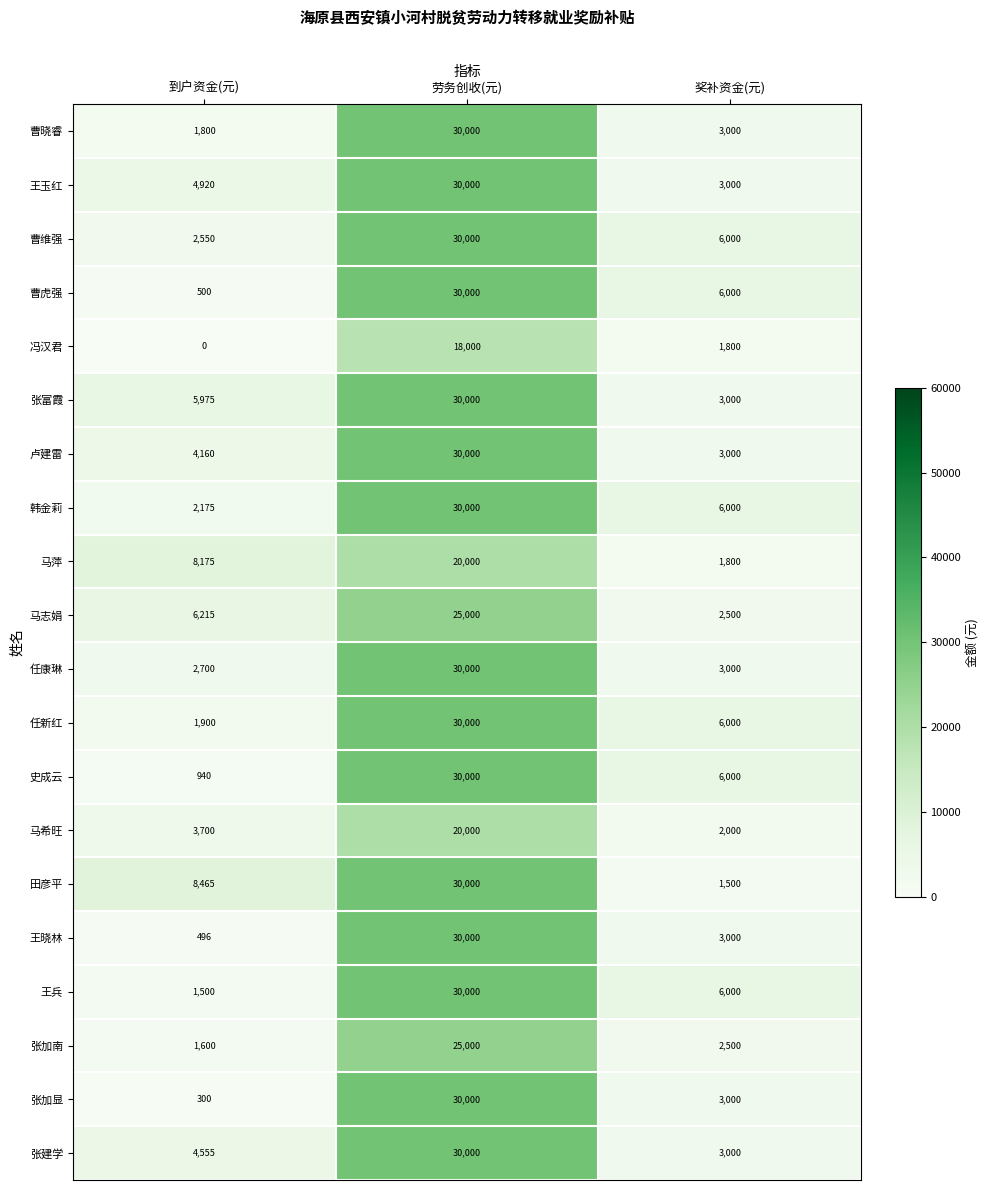

Which series changed the most between 到户资金(元) and 奖补资金(元)?

田彦平